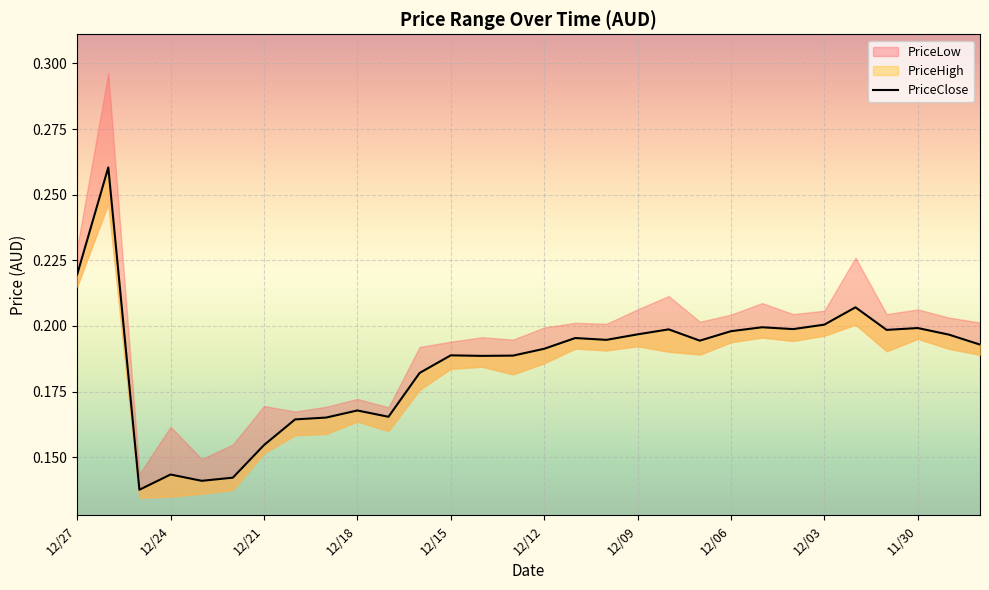

Count the values in the range 0 to 1.

30